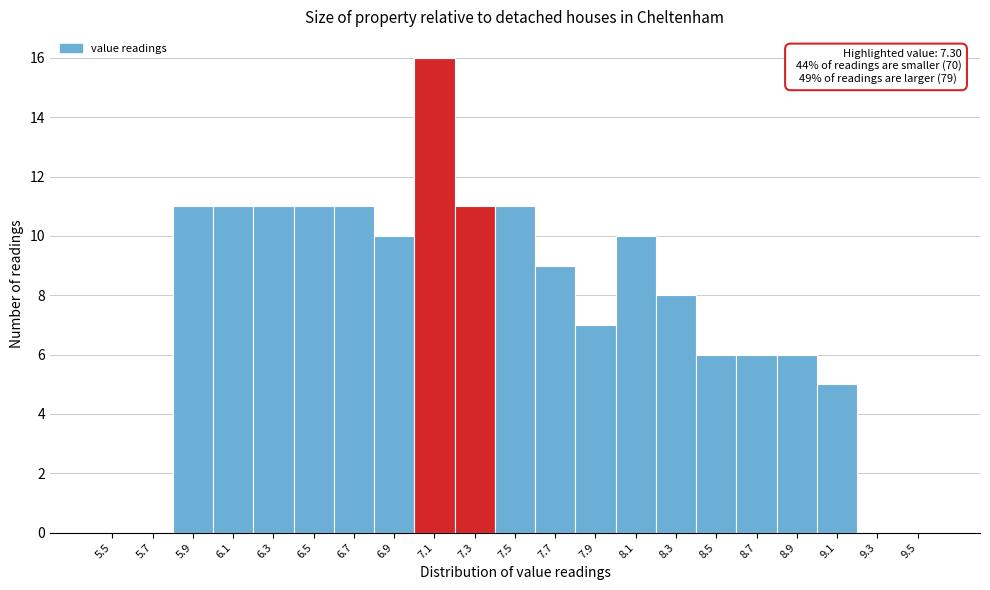

Reading left to right, transcribe all the data shown in this chart.

5.5=0	5.7=0	5.9=11	6.1=11	6.3=11	6.5=11	6.7=11	6.9=10	7.1=16	7.3=11	7.5=11	7.7=9	7.9=7	8.1=10	8.3=8	8.5=6	8.7=6	8.9=6	9.1=5	9.3=0	9.5=0